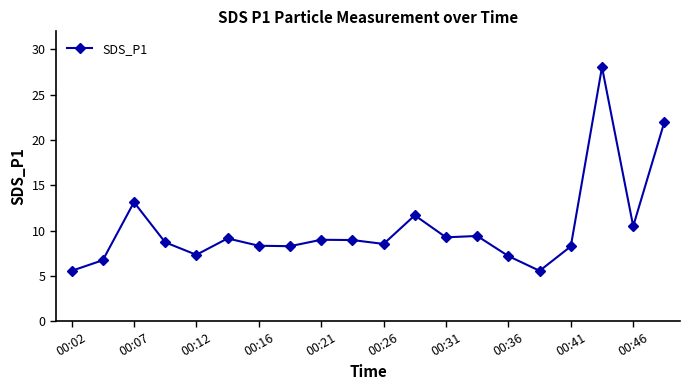

What is the difference between the maximum and minimum values?

22.5